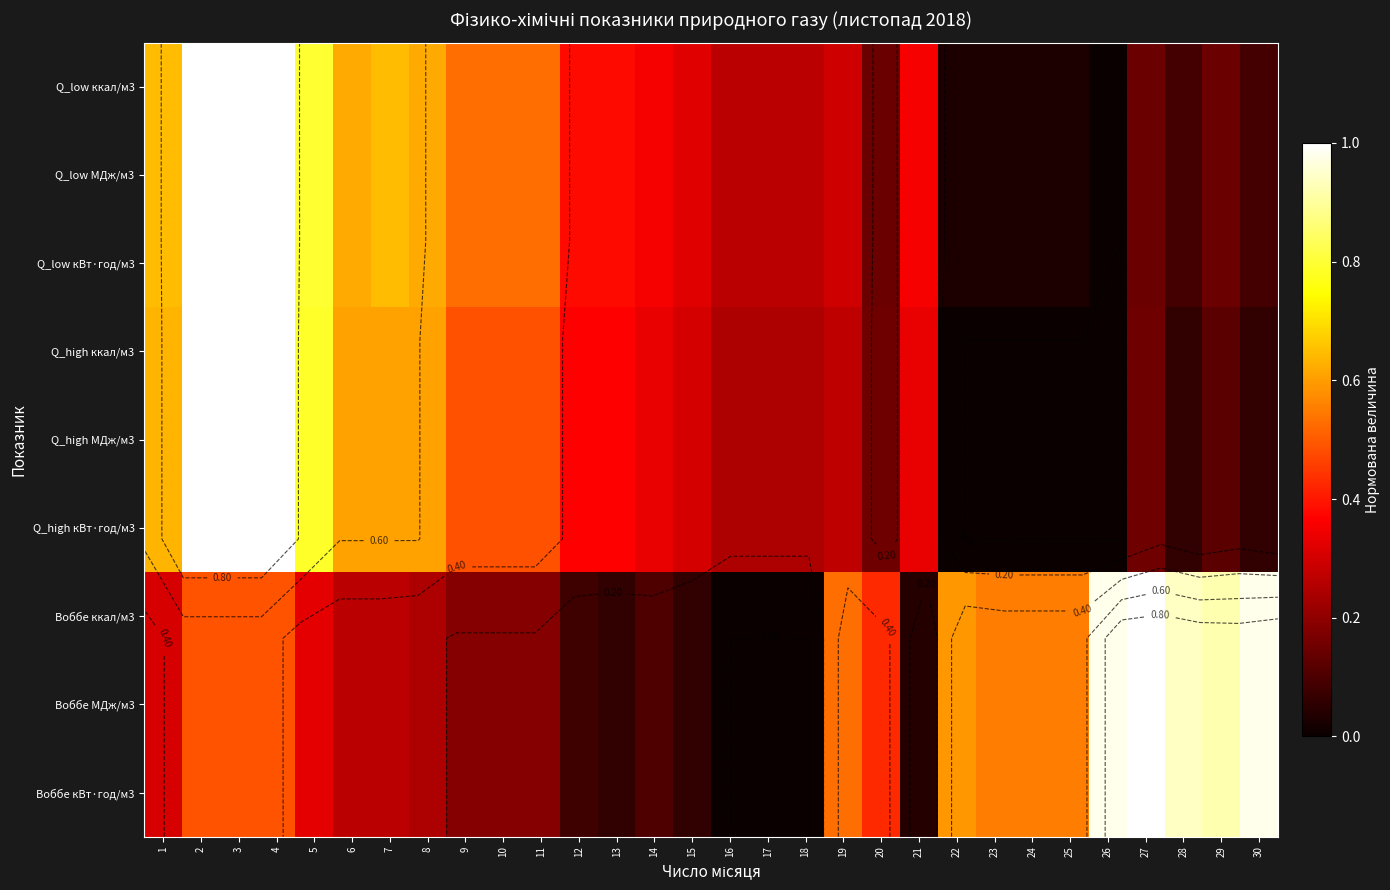

How many values in Q_low ккал/м3 are above zero?

29